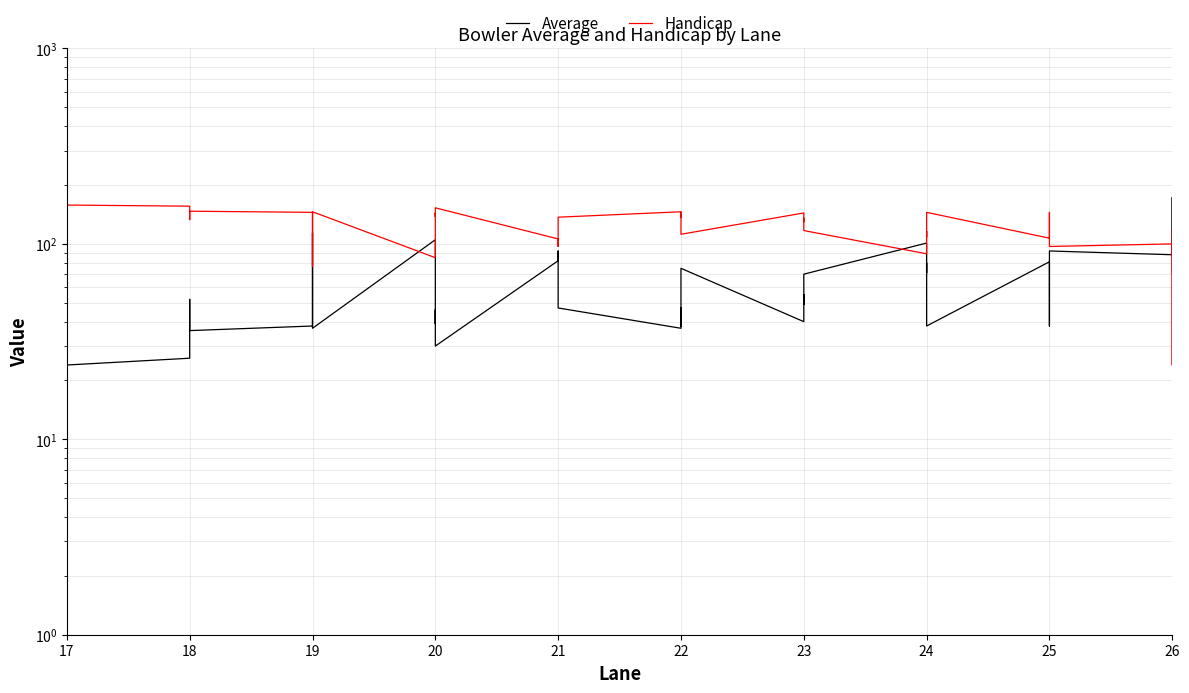

Which series changed the most between 17 and 18?

Average